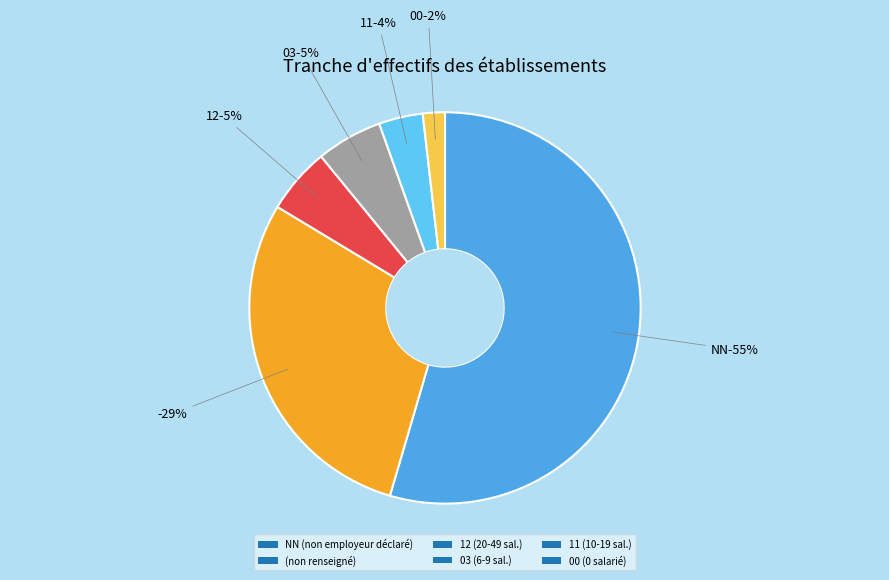

What is the largest slice in the pie chart?

NN